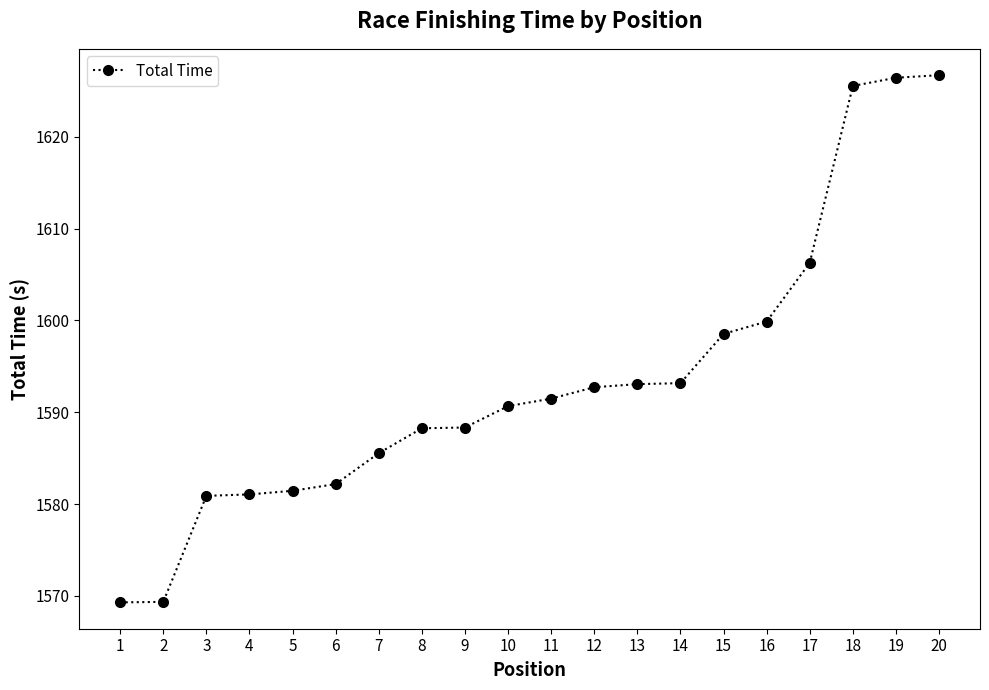

Count the number of categories in the chart.

20